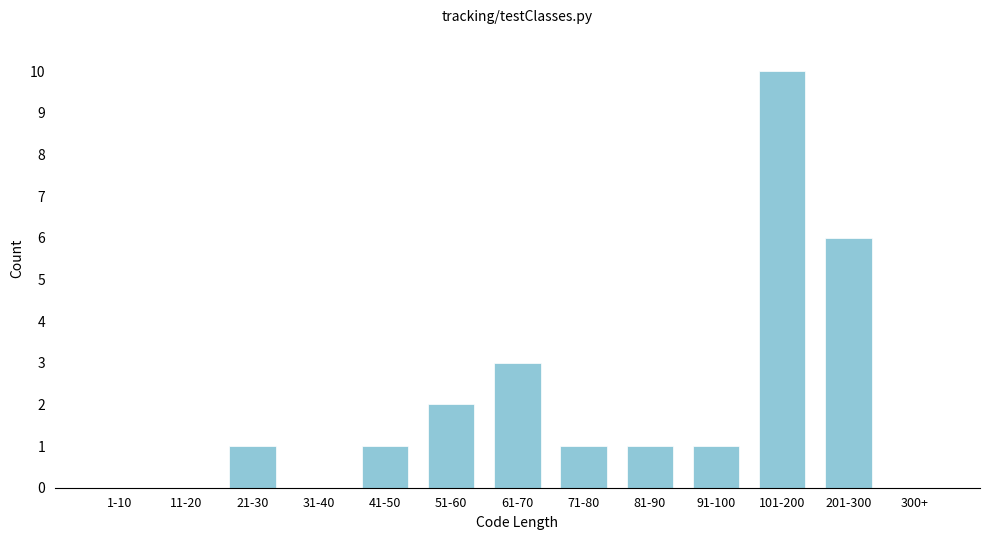

Reading left to right, list all the values displayed in this chart.

1-10=0	11-20=0	21-30=1	31-40=0	41-50=1	51-60=2	61-70=3	71-80=1	81-90=1	91-100=1	101-200=10	201-300=6	300+=0